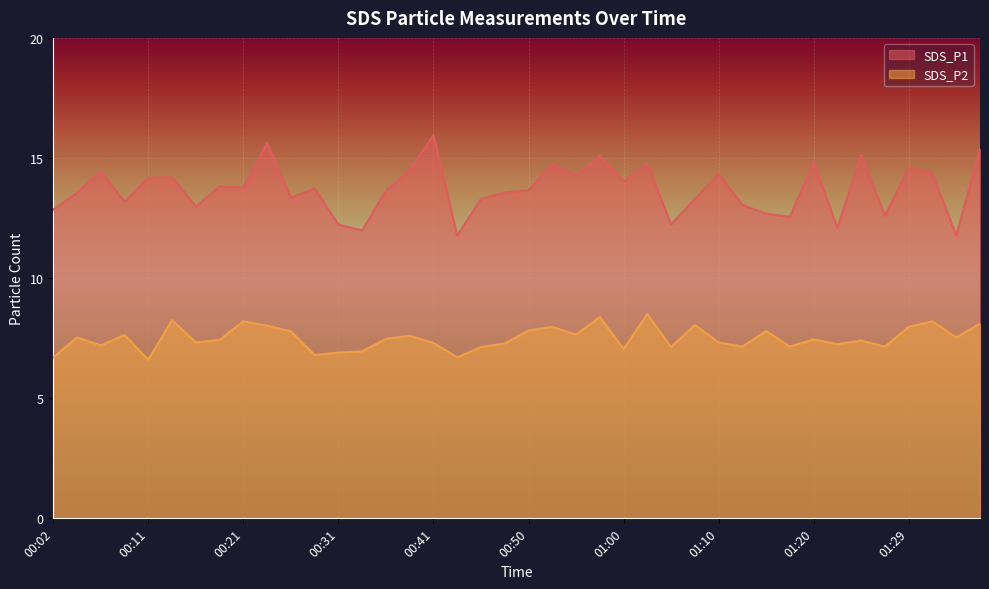

What is the difference between the SDS_P2 values at 00:11 and 01:05?

0.5